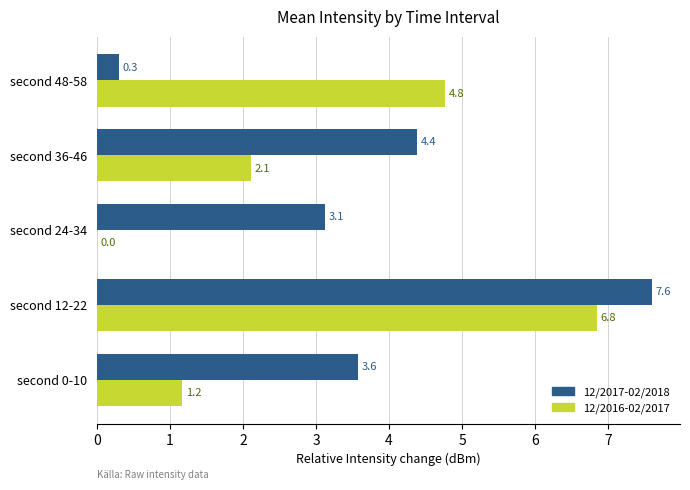

What is the average value of the 12/2017-02/2018 series?

3.8